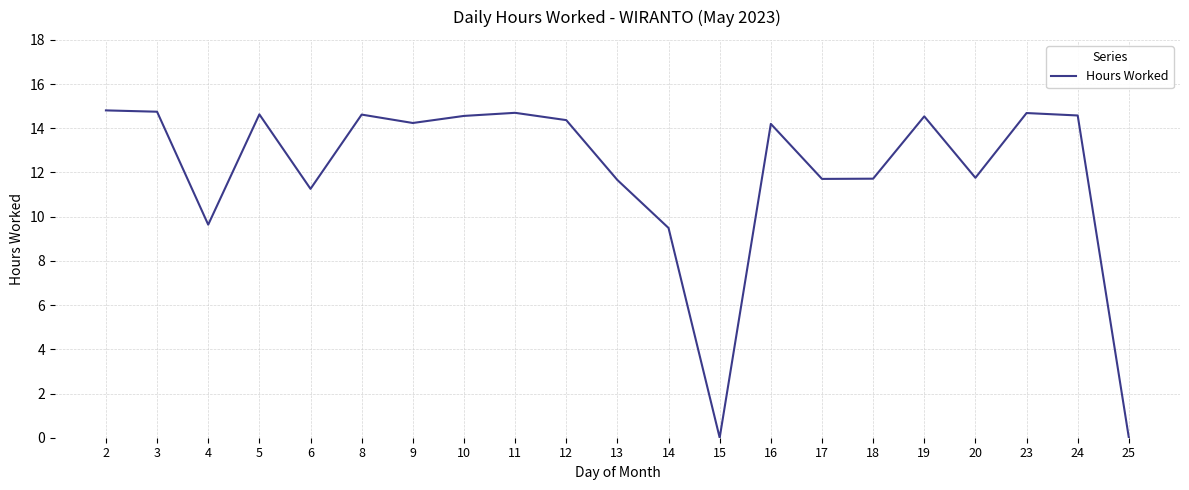

How many lines are shown in the chart?

1